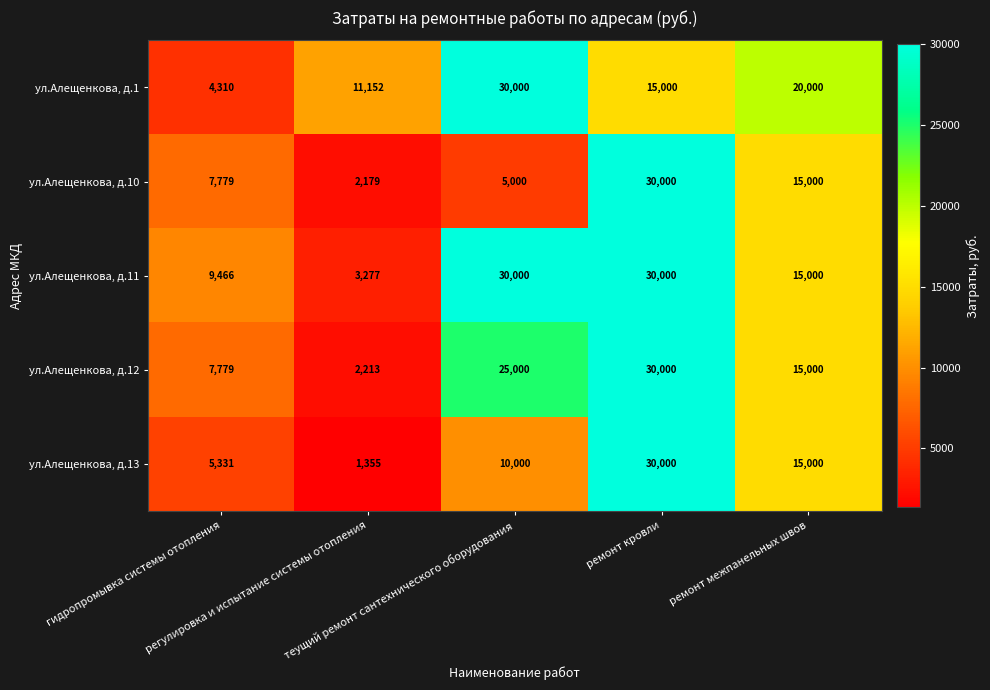

Which series has the widest spread of values?

ул.Алещенкова, д.13